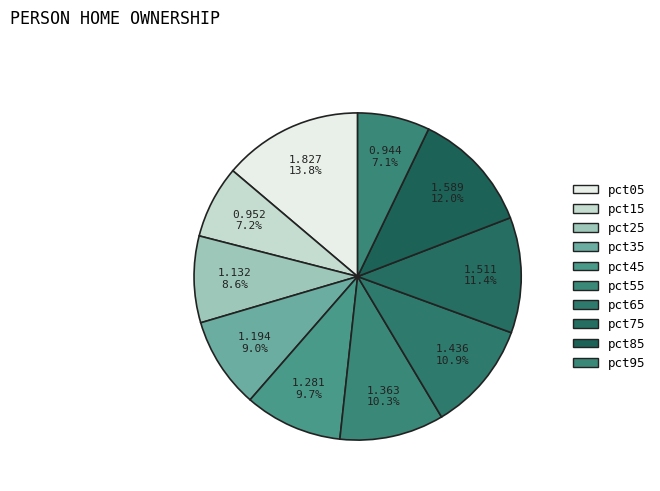

What is the change in value from pct45 to pct75?

+0.2